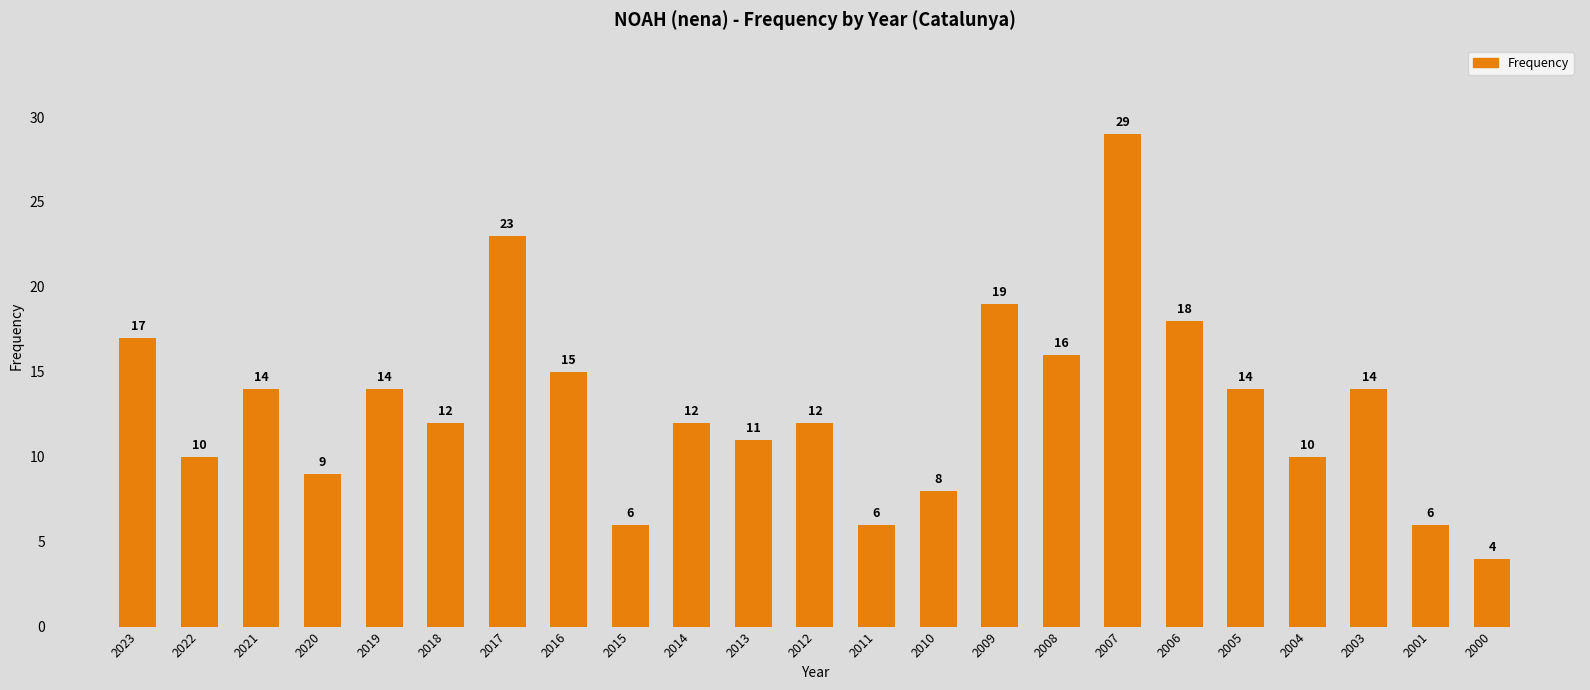

Reading left to right, list all the values displayed in this chart.

17	10	14	9	14	12	23	15	6	12	11	12	6	8	19	16	29	18	14	10	14	6	4